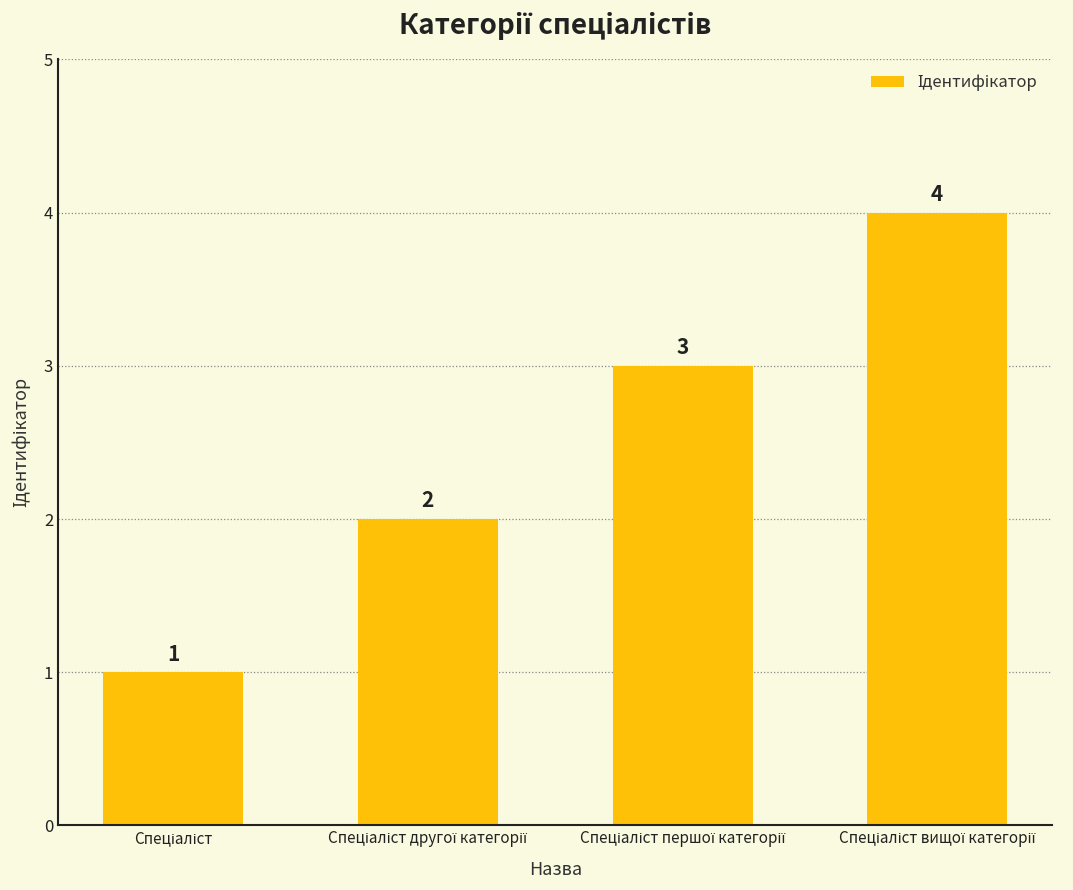

What is the greatest value displayed?

4